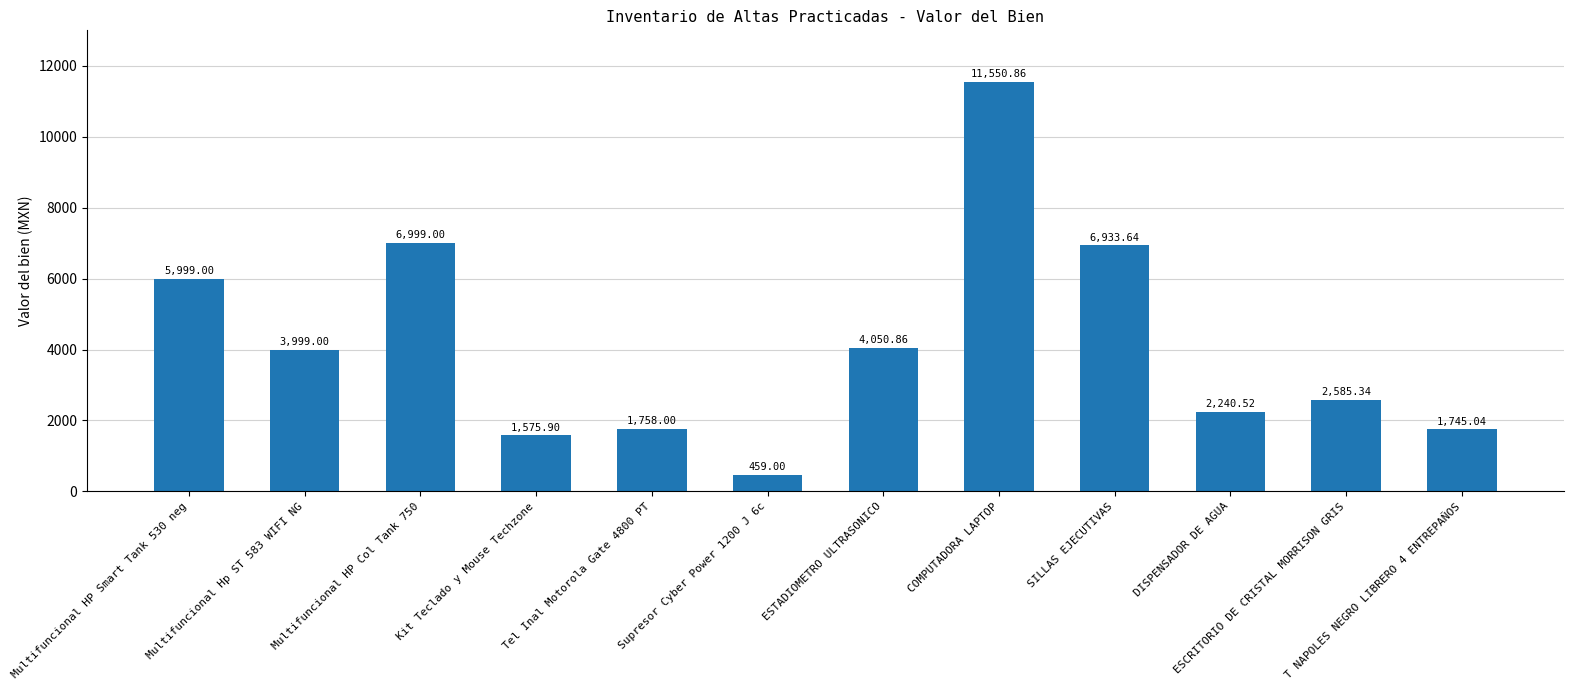

At which label does the data first exceed 3999?

Multifuncional HP Smart Tank 530 neg